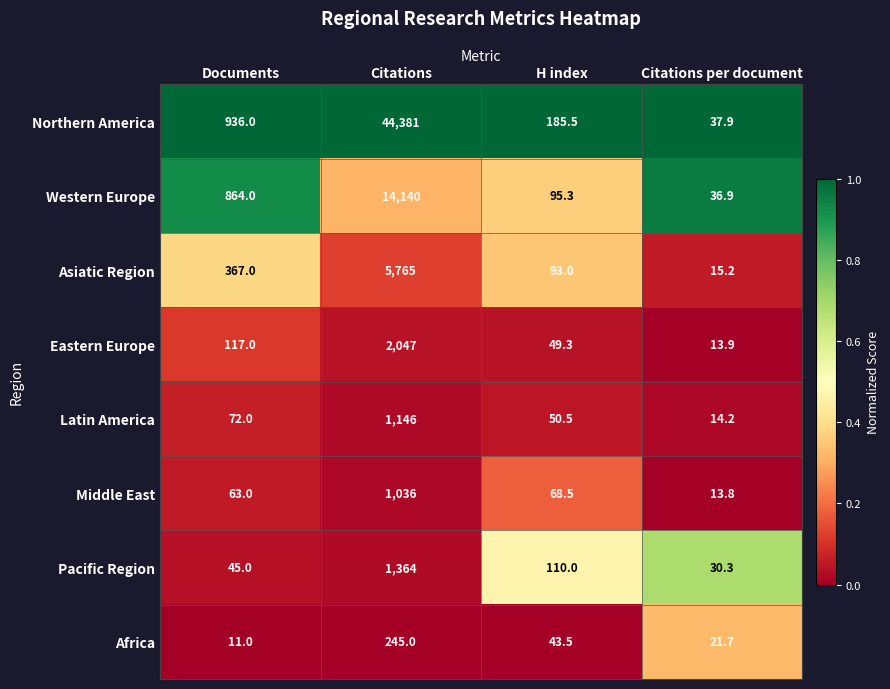

At Citations, list the series in order from largest to smallest.

Northern America, Western Europe, Asiatic Region, Eastern Europe, Pacific Region, Latin America, Middle East, Africa